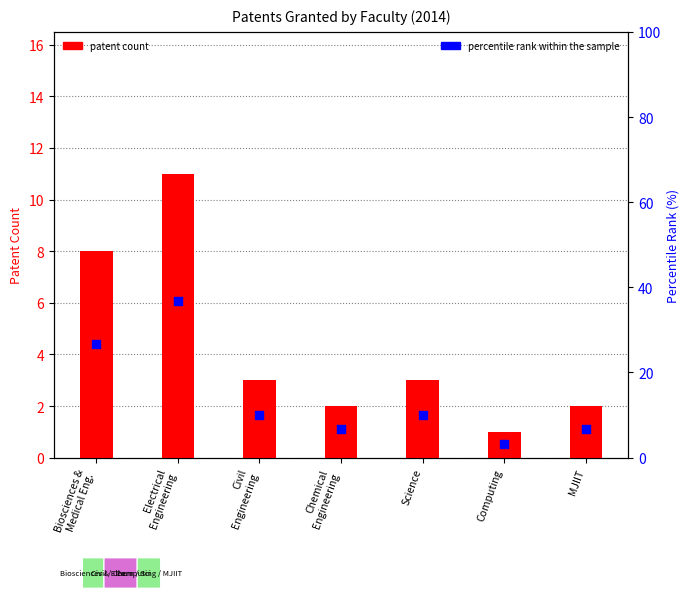

At how many categories does at least one series exceed 30?

1